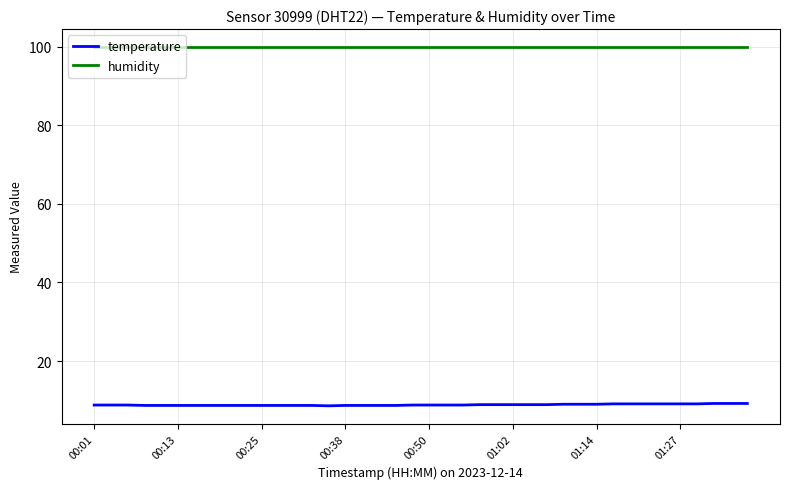

What is the sum of all humidity values?

3996.0